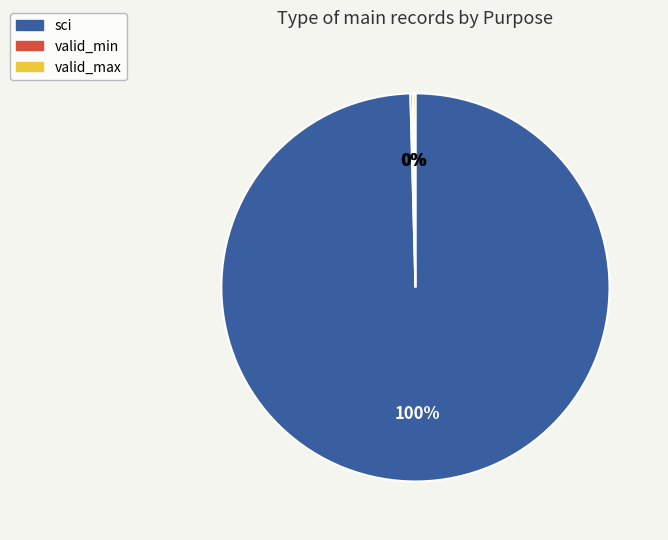

Does any single category account for the majority?

Yes